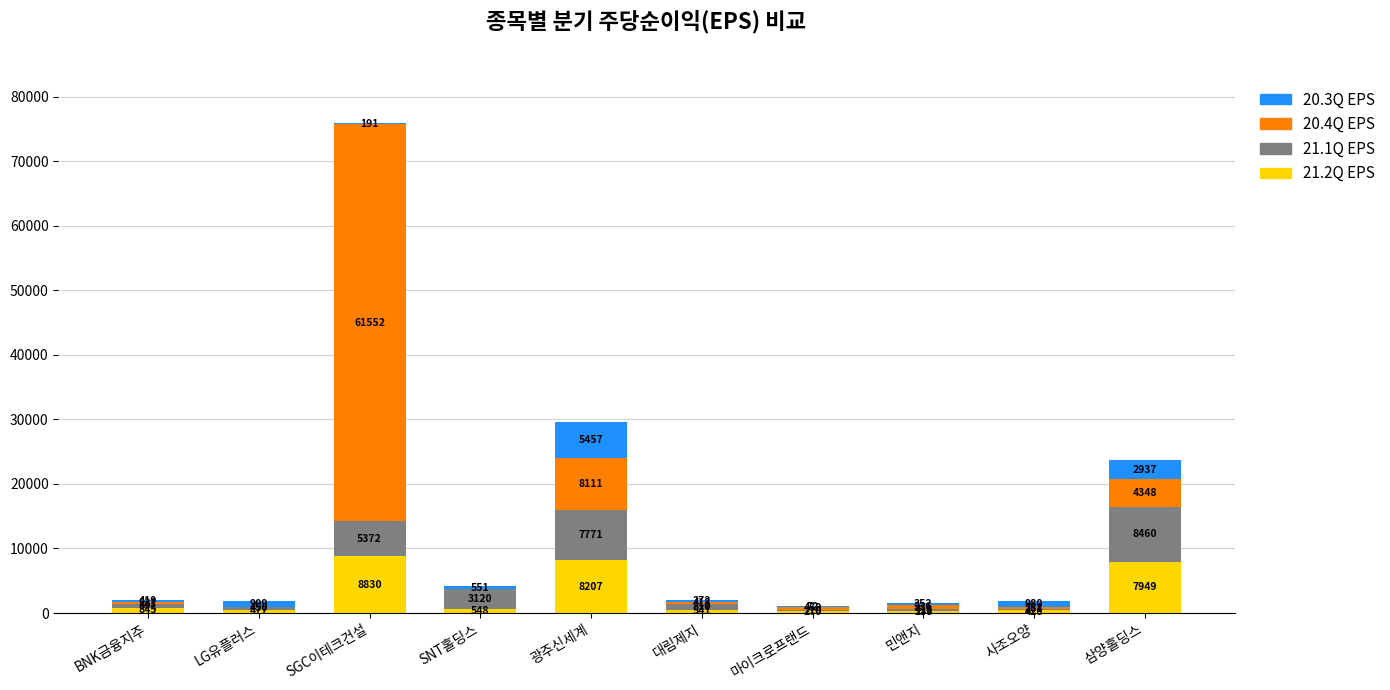

Is it true that 21.2Q EPS equals 477 at LG유플러스?

True